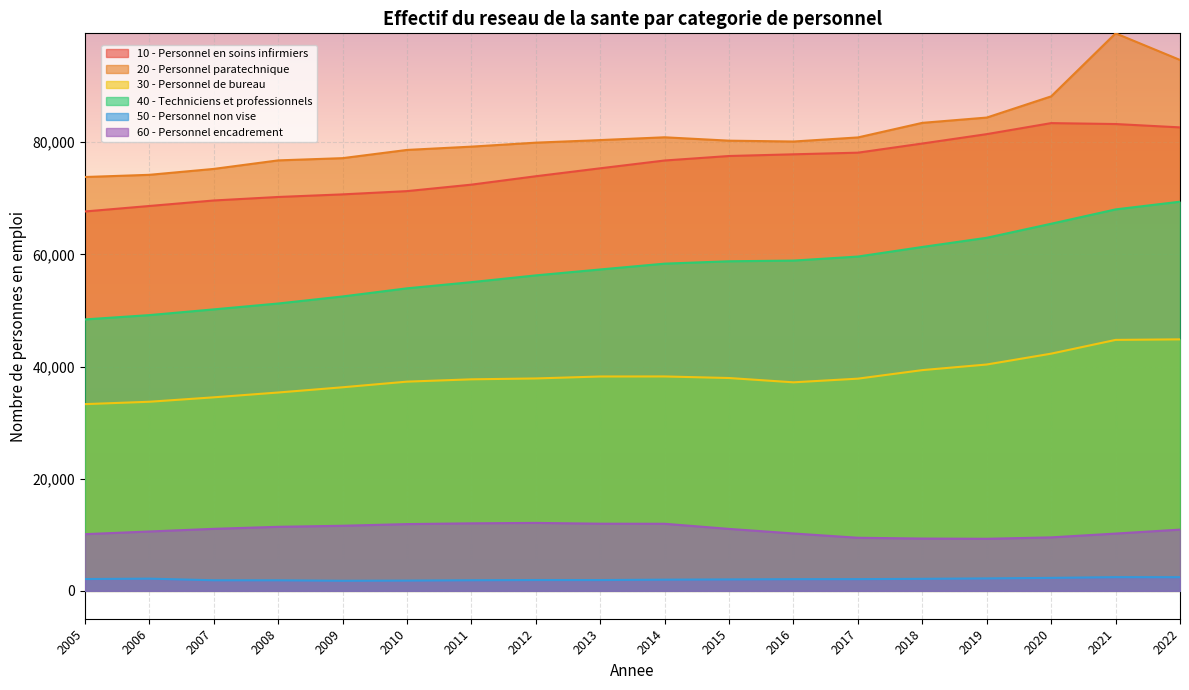

At which label does 50 - Personnel non vise first exceed 2083?

2005